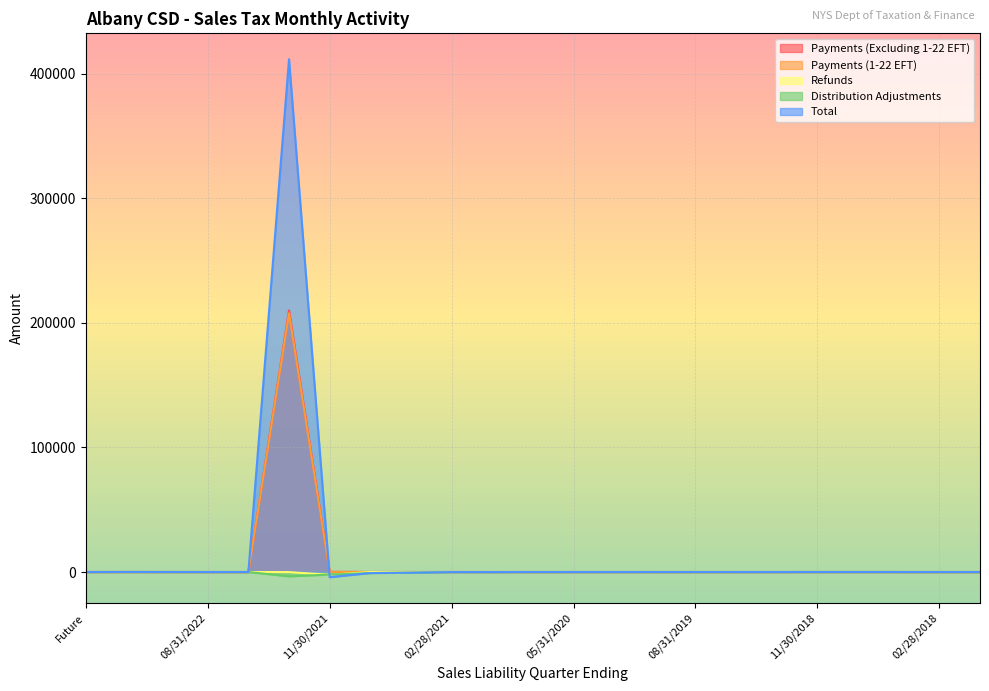

Rank the categories by Payments (1-22 EFT) value from highest to lowest.

02/28/2022, 02/28/2023, 11/30/2021, Future, 11/30/2022, 08/31/2022, 05/31/2022, 08/31/2021, 05/31/2021, 02/28/2021, 11/30/2020, 08/31/2020, 05/31/2020, 02/29/2020, 11/30/2019, 08/31/2019, 05/31/2019, 02/28/2019, 11/30/2018, 08/31/2018, 05/31/2018, 02/28/2018, 11/30/2017